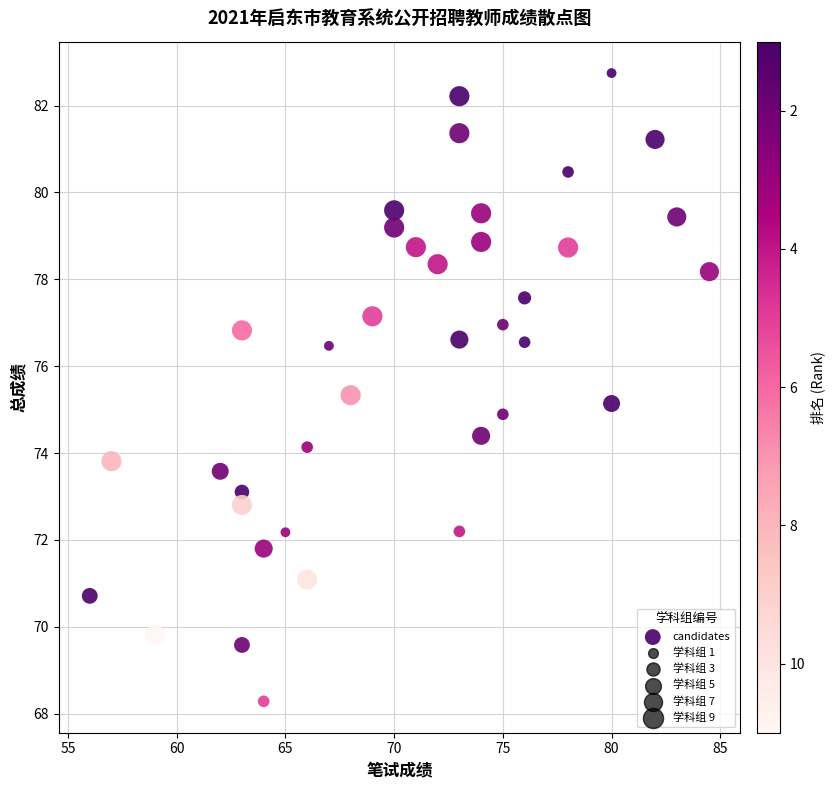

What is the range of Y values (max minus min)?

14.5